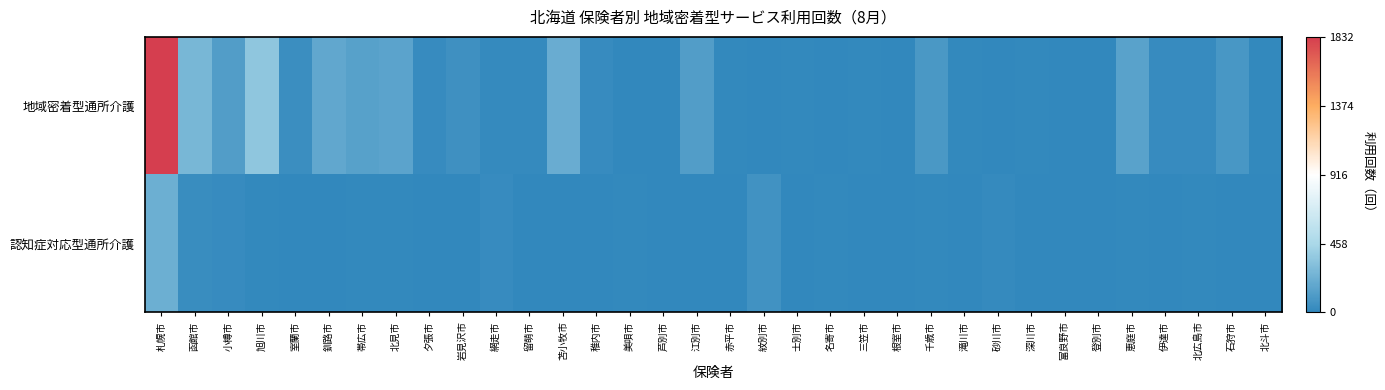

Reading right to left, transcribe all the data shown in this chart.

地域密着型通所介護: 北斗市=9	石狩市=92	北広島市=27	伊達市=25	恵庭市=152	登別市=3	富良野市=0	深川市=13	砂川市=0	滝川市=9	千歳市=96	根室市=0	三笠市=13	名寄市=0	士別市=9	紋別市=0	赤平市=13	江別市=122	芦別市=2	美唄市=5	稚内市=28	苫小牧市=211	留萌市=16	網走市=21	岩見沢市=56	夕張市=28	北見市=161	帯広市=147	釧路市=185	室蘭市=38	旭川市=351	小樽市=124	函館市=265	札幌市=1832
認知症対応型通所介護: 北斗市=0	石狩市=0	北広島市=9	伊達市=6	恵庭市=10	登別市=0	富良野市=0	深川市=0	砂川市=20	滝川市=0	千歳市=13	根室市=0	三笠市=0	名寄市=12	士別市=4	紋別市=62	赤平市=0	江別市=0	芦別市=3	美唄市=14	稚内市=0	苫小牧市=0	留萌市=0	網走市=23	岩見沢市=0	夕張市=4	北見市=10	帯広市=11	釧路市=0	室蘭市=0	旭川市=12	小樽市=23	函館市=31	札幌市=223